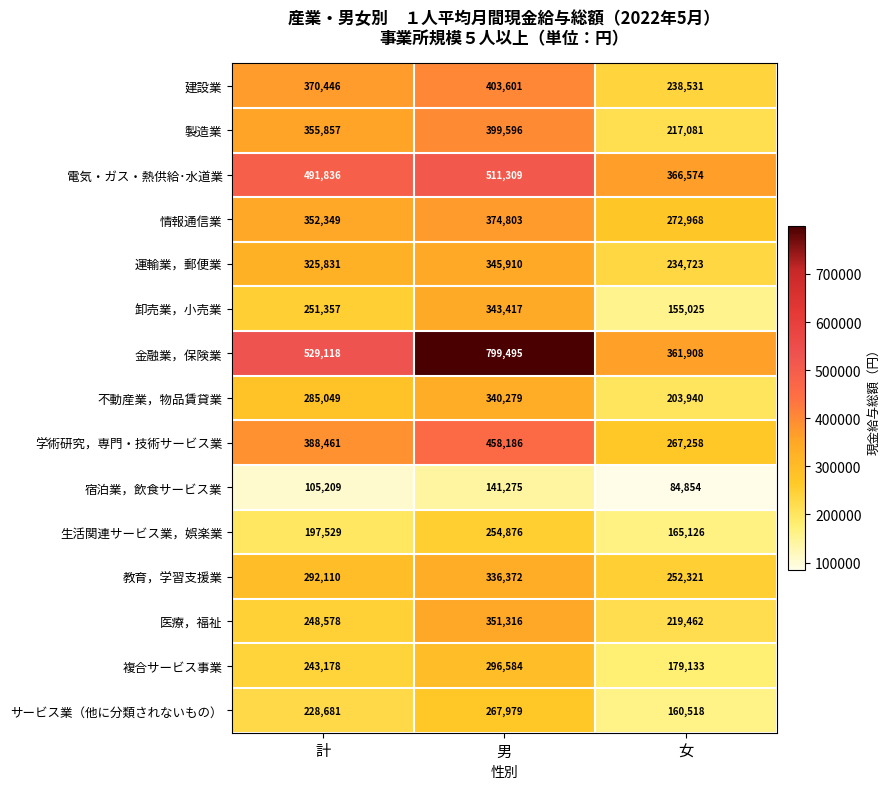

What is the average value of the 運輸業，郵便業 series?

302155